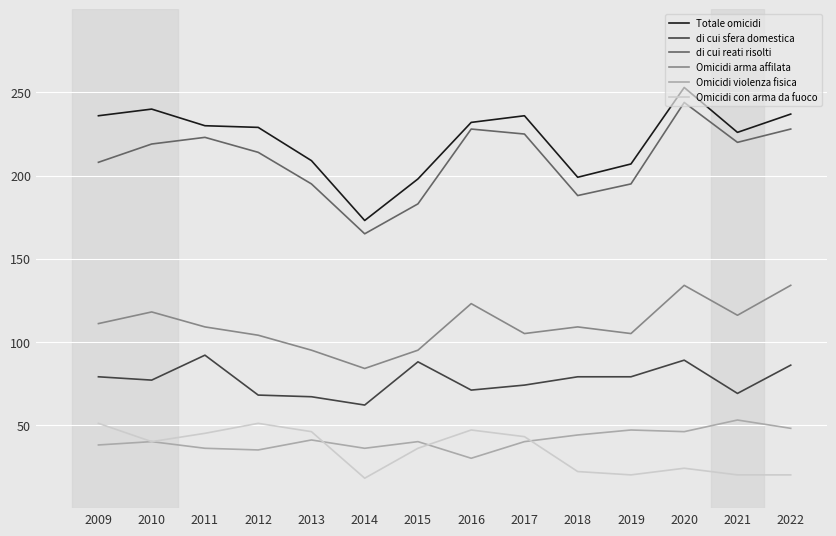

How many interior local peaks does the Omicidi arma affilata series have?

4